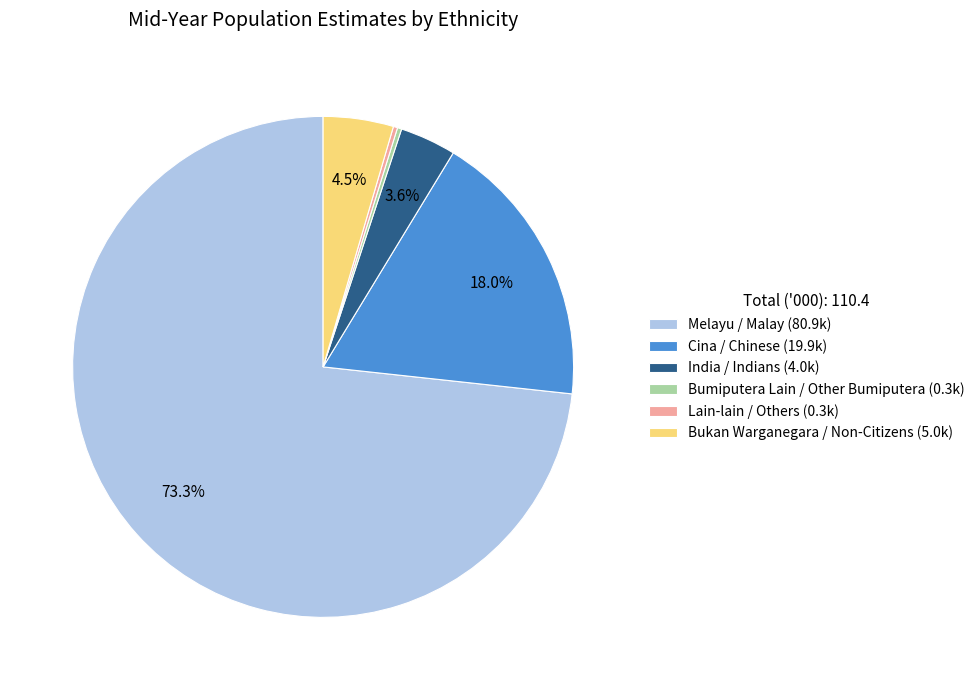

Between Melayu / Malay (80.9k) and Cina / Chinese (19.9k), which is larger?

Melayu / Malay (80.9k)